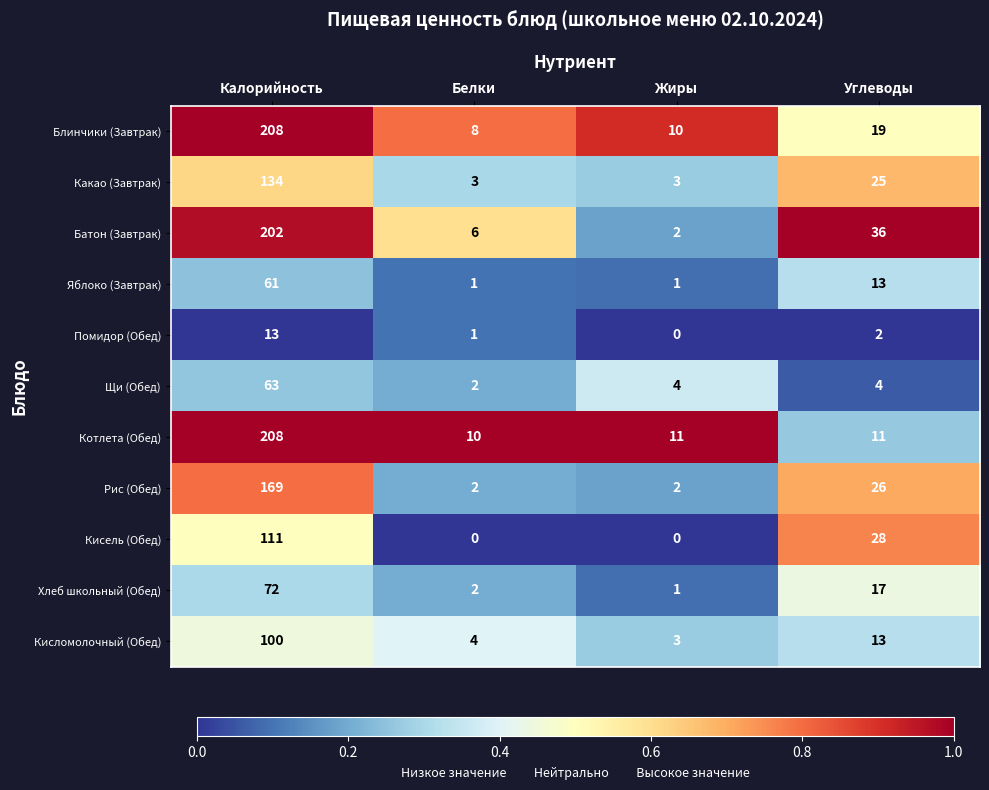

What is the sum of the Блинчики (Завтрак) values at Белки and Калорийность?

216